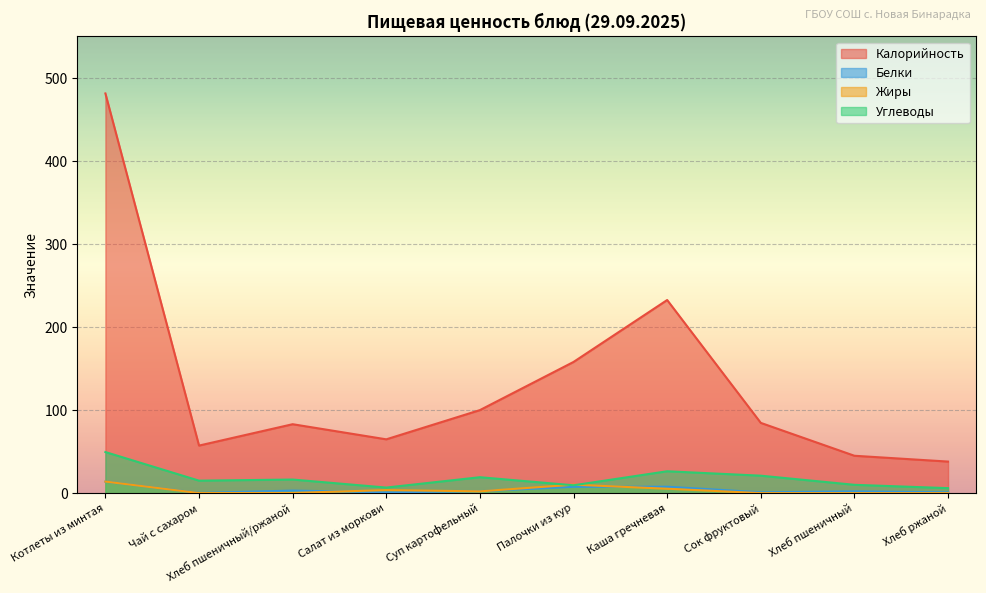

Is it true that Углеводы equals 32.6 at Котлеты из минтая?

False